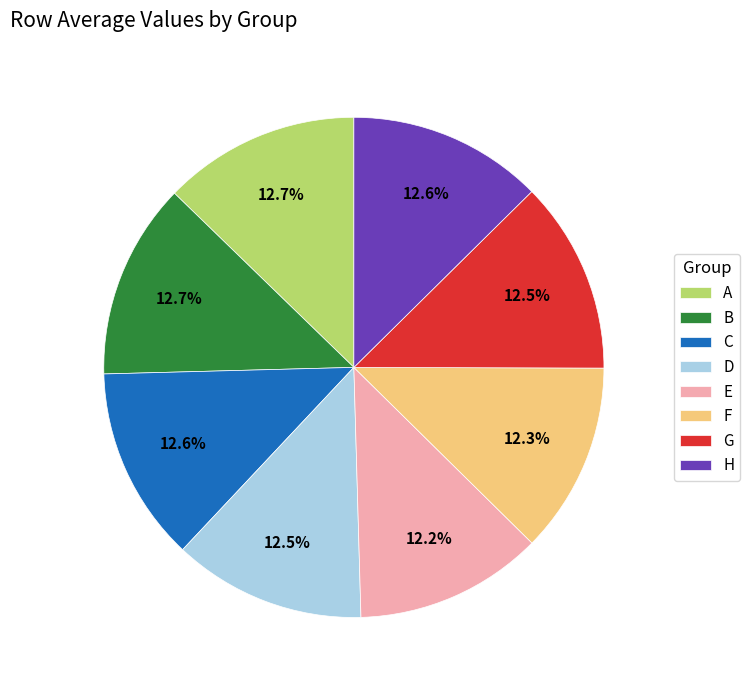

Count the number of slices in the pie.

8